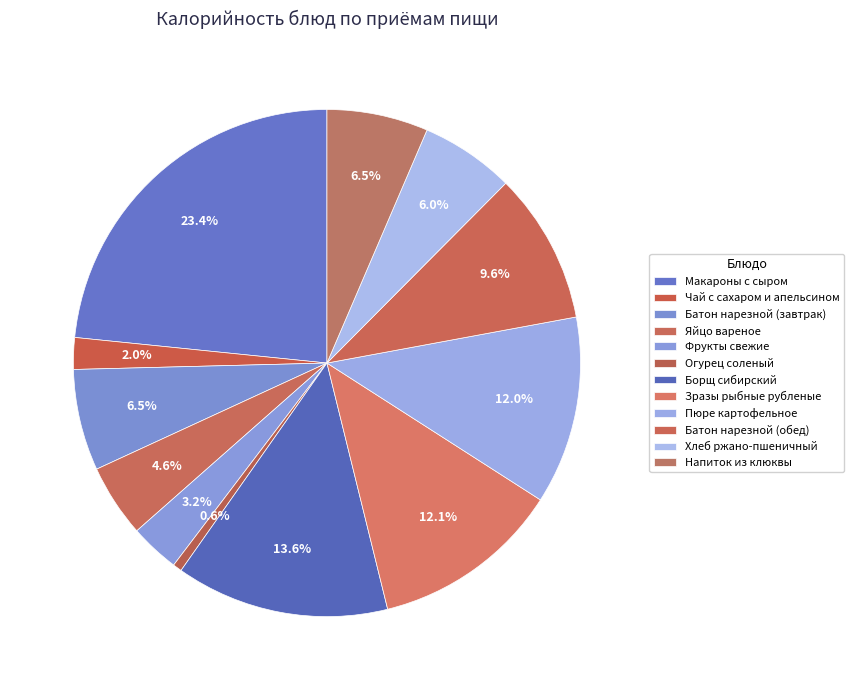

To the nearest percent, what portion does Напиток из клюквы represent?

6%